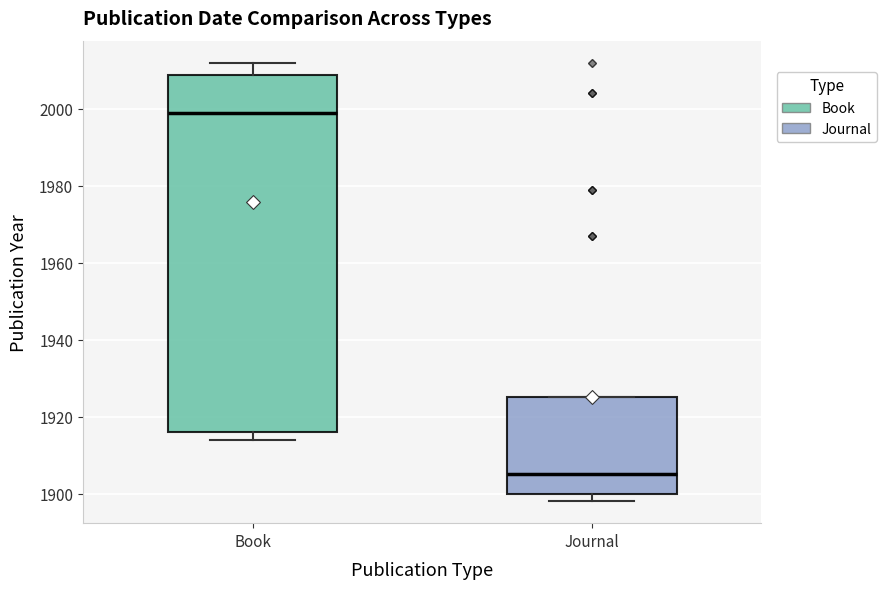

Reading left to right, read every box against the y-axis: the position of its median line, the range the box covers, and the ends of its whiskers. The values are not printed on the chart, so give them approximately, as read against the axis.

Book: median 2000, box 1916 to 2008, whiskers 1914 to 2012
Journal: median 1906, box 1900 to 1926, whiskers 1898 to 1926